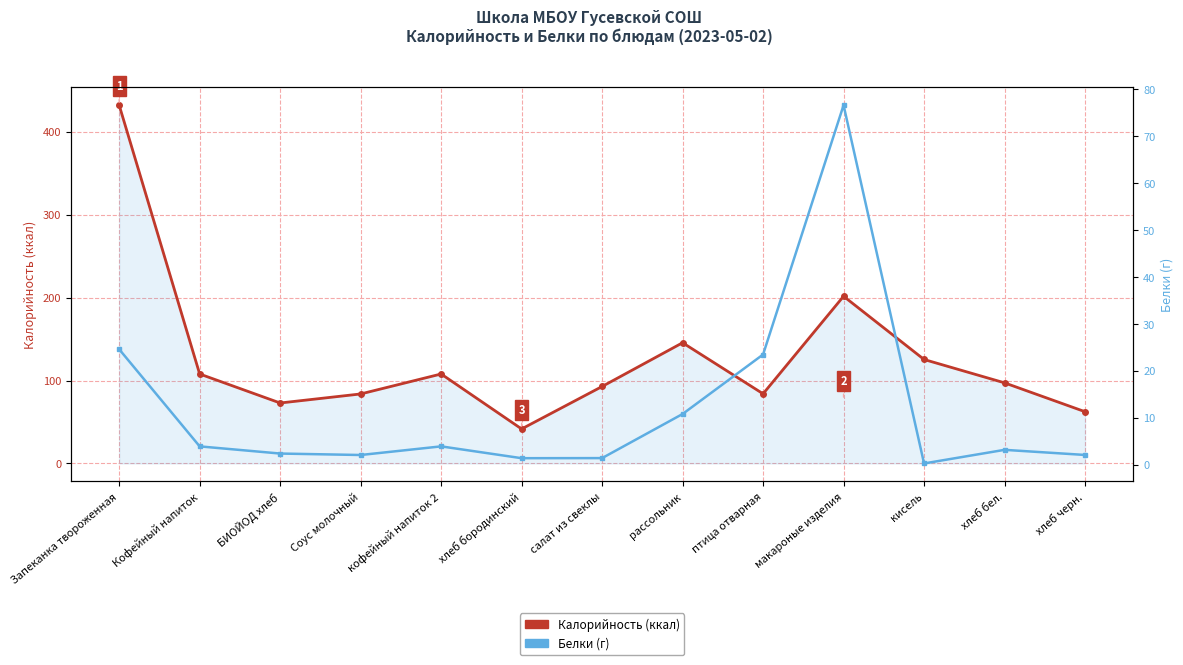

Does the chart display data point markers on the line(s)?

Yes